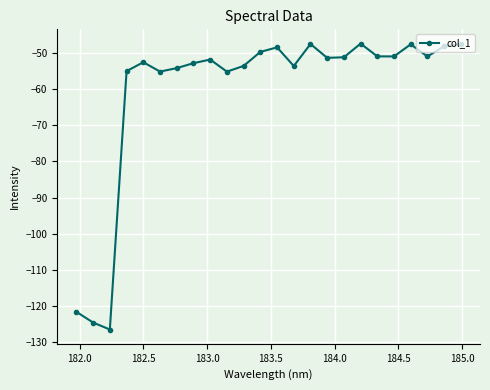

How many distinct data groups are displayed?

1